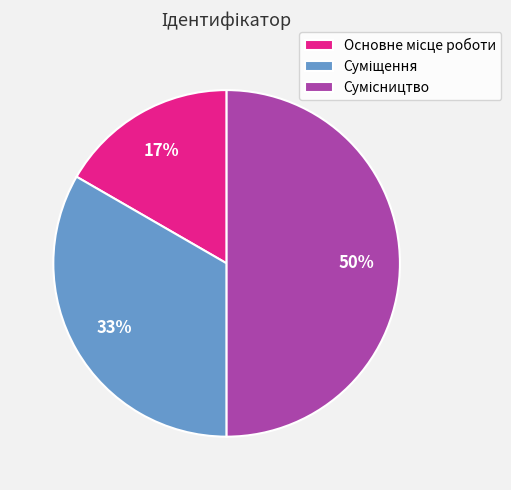

To the nearest percent, what is the difference between the largest and smallest slice percentages?

33%